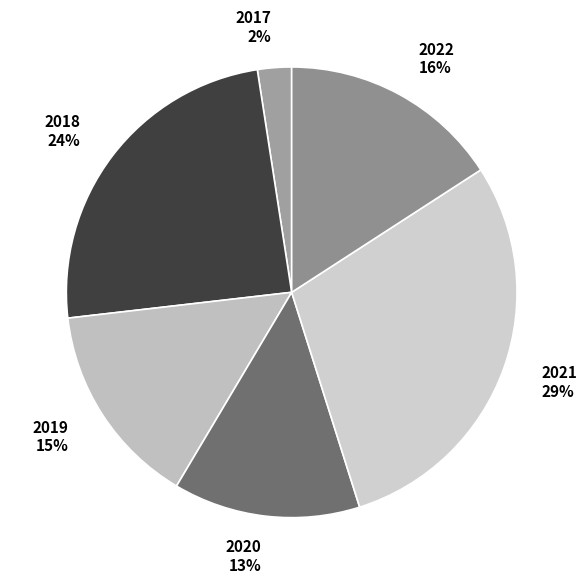

True or false: 2022 accounts for 3% of the total.

False